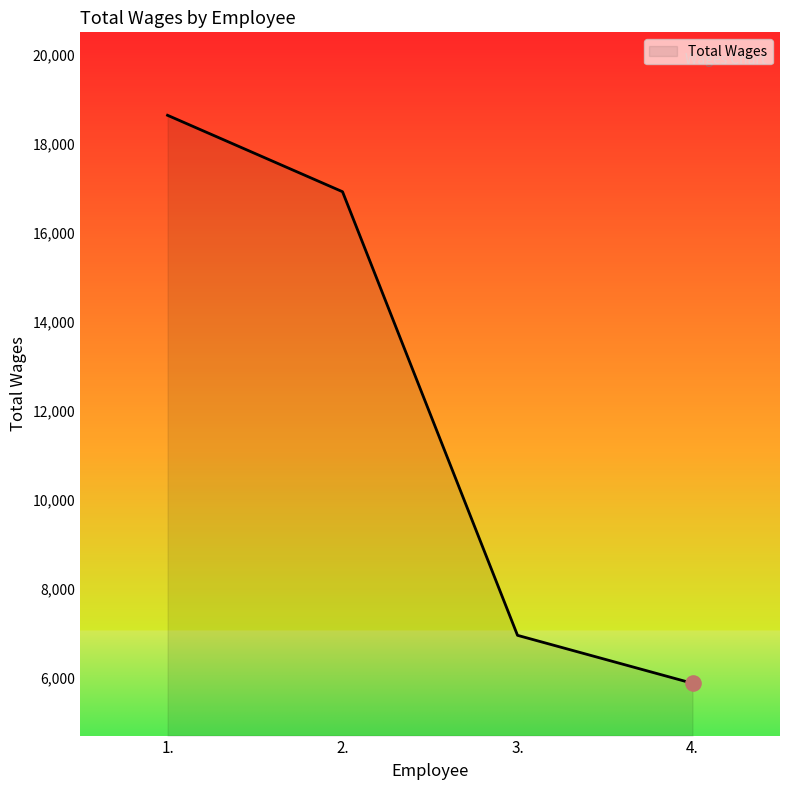

What is the ratio of the value at 3. to the value at 1.?

0.4